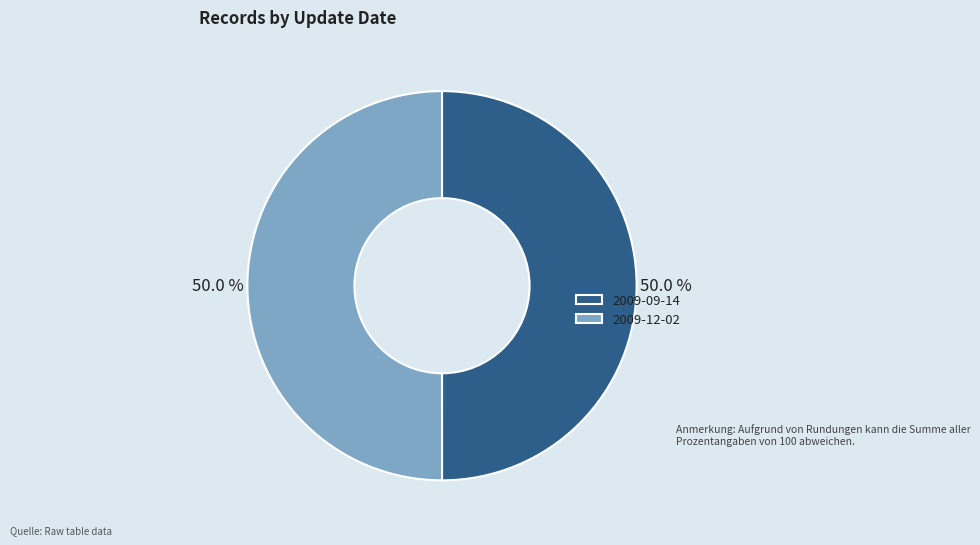

Is the sum of 2009-12-02 and 2009-09-14 greater than half?

Yes